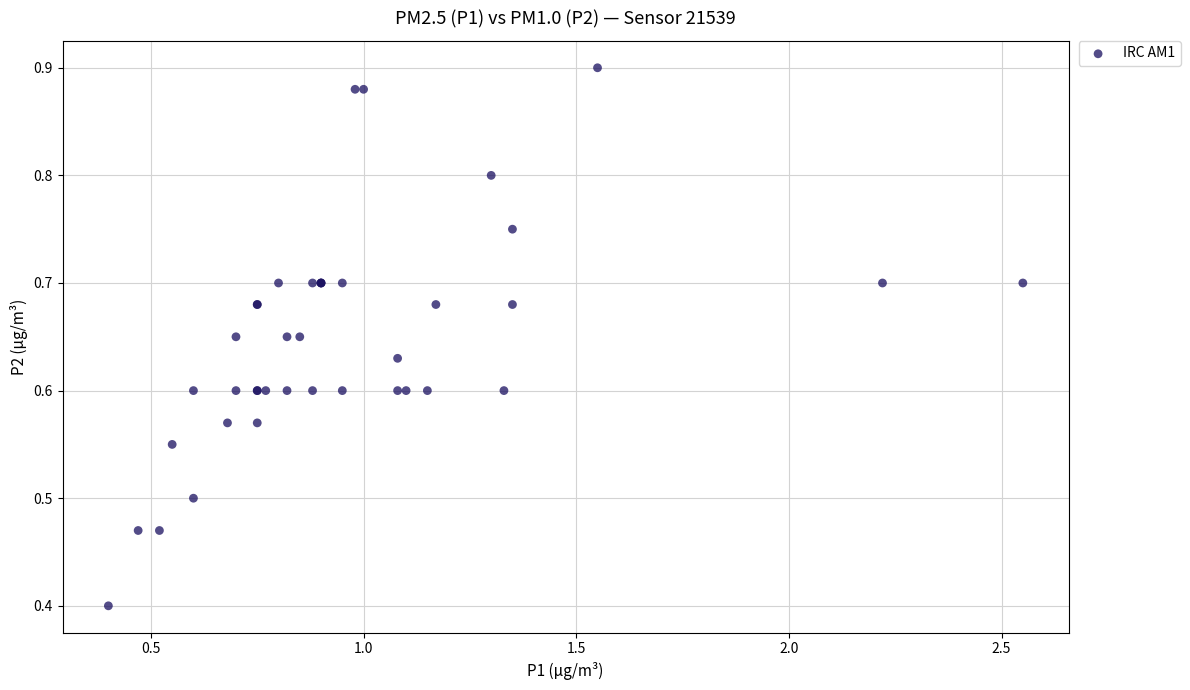

What Y value in the scatter plot is closest to 0?

0.4